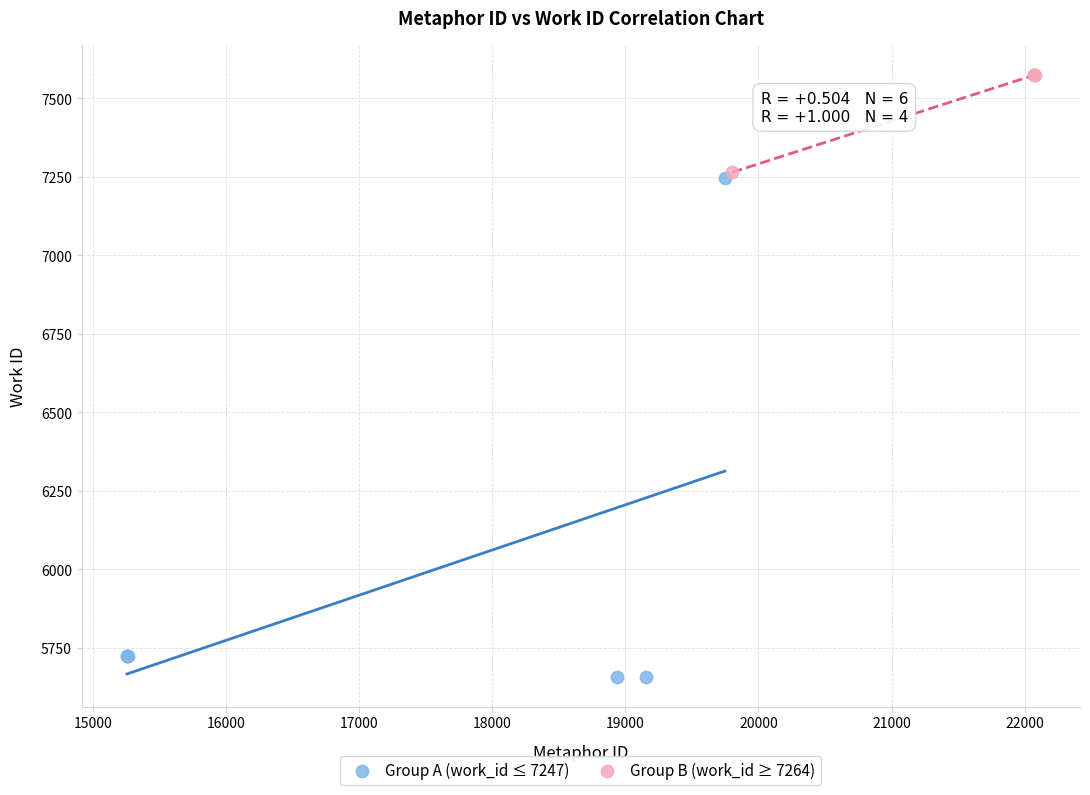

Which series contains the highest Y value?

Group B (work_id ≥ 7264)